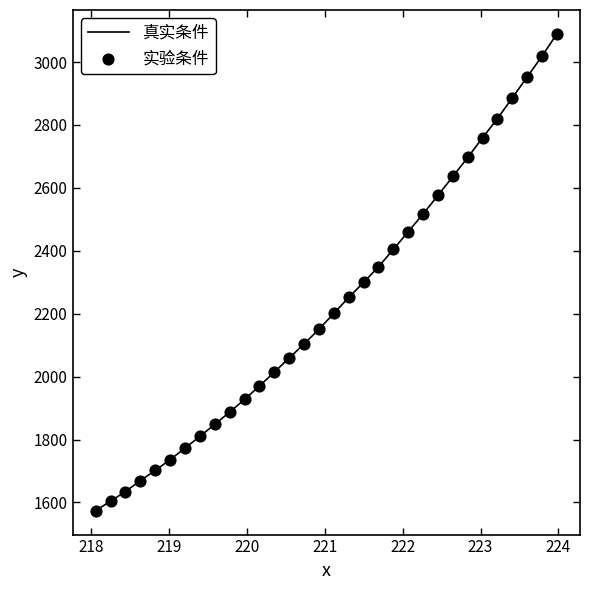

What is the maximum value shown in the chart?

3089.6